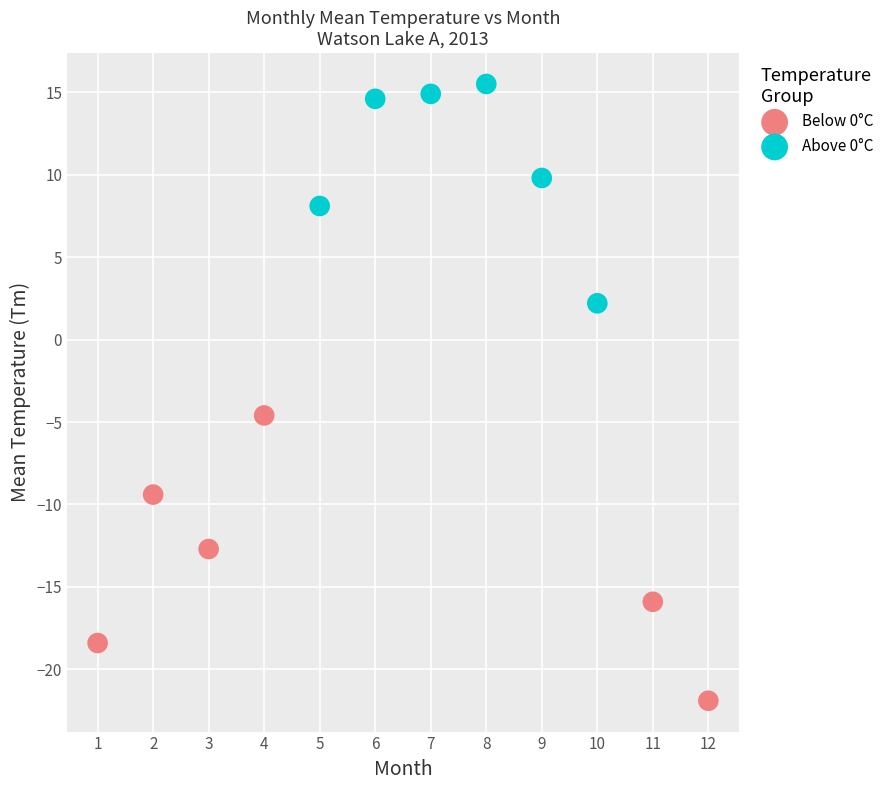

Which series contains the lowest Y value?

Below 0°C